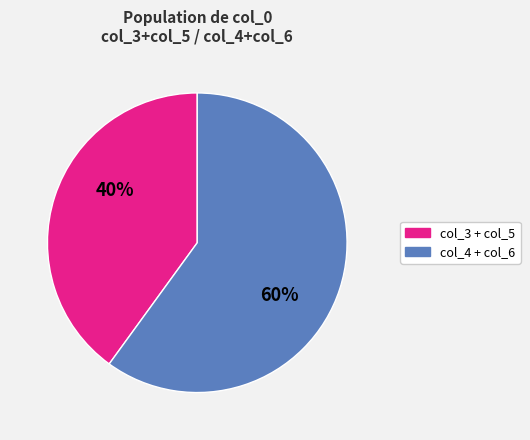

Does any single category account for the majority?

Yes